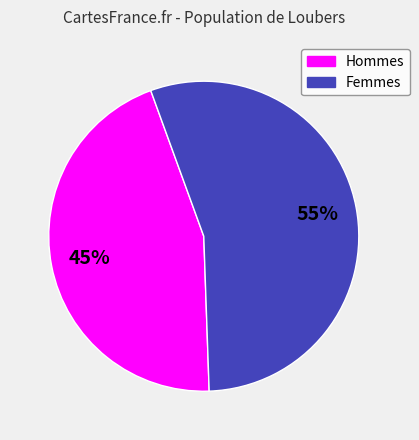

To the nearest percent, what is the average slice percentage?

50%